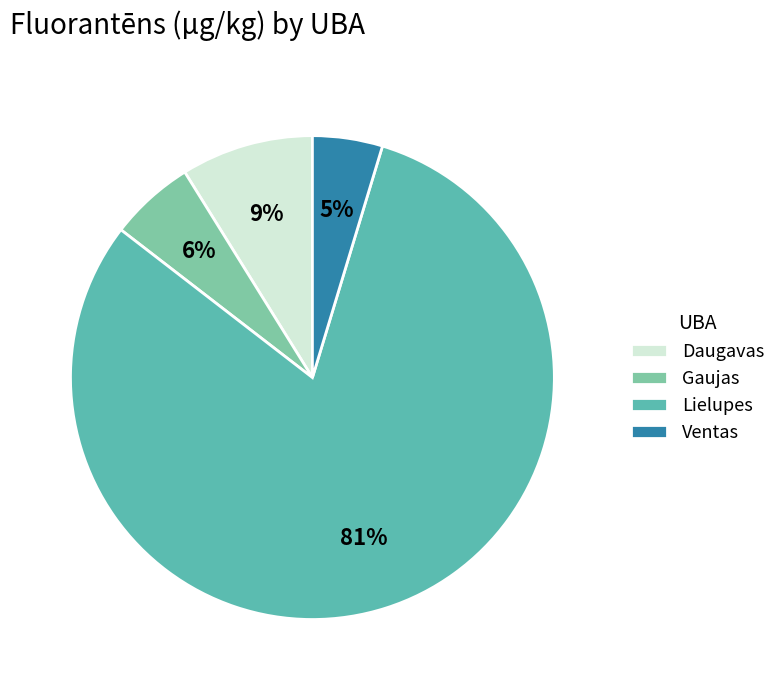

Do Lielupes and Daugavas together represent more than half of the pie?

Yes